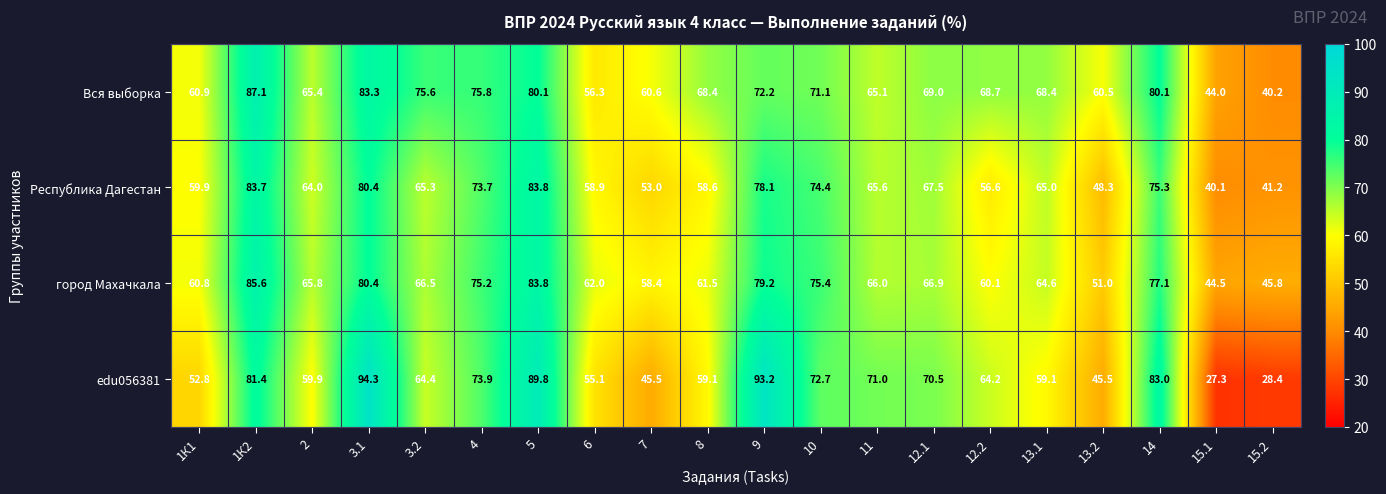

At which category is the sum across all series the highest?

3.1